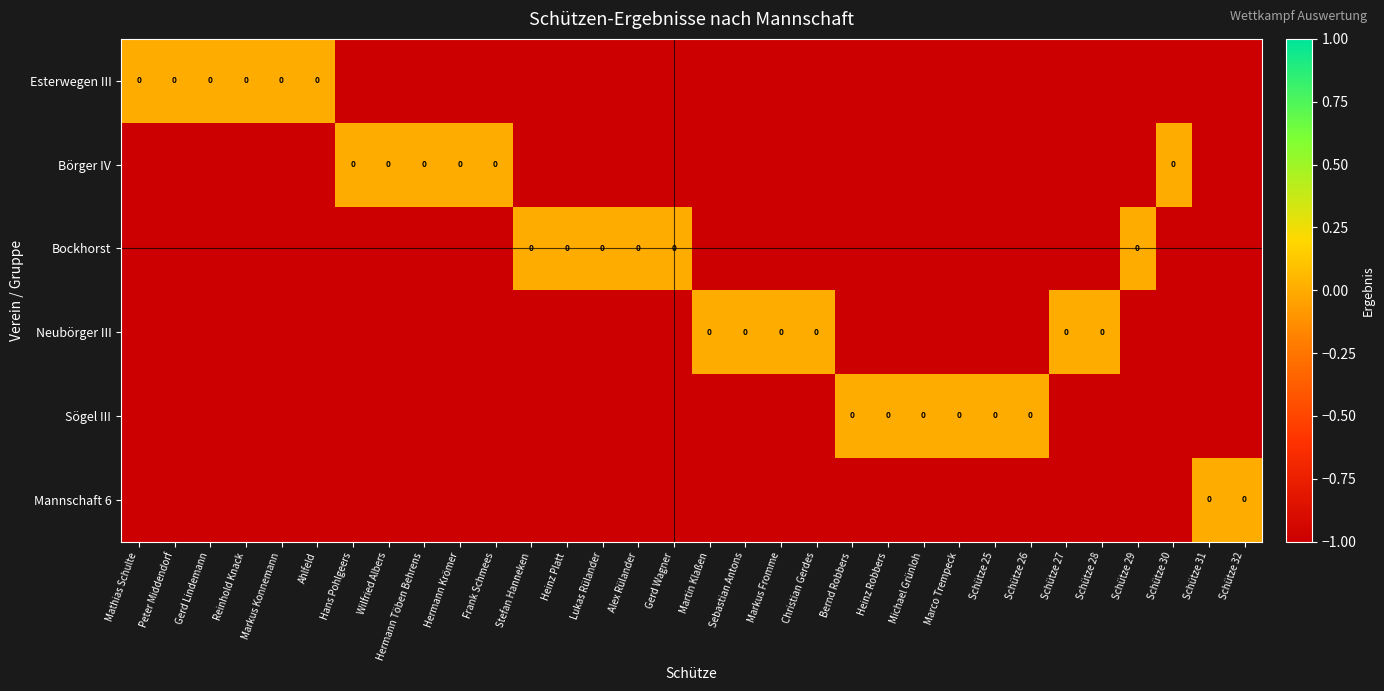

Between Hermann Krömer and Schütze 31, which series saw the biggest shift?

Börger IV